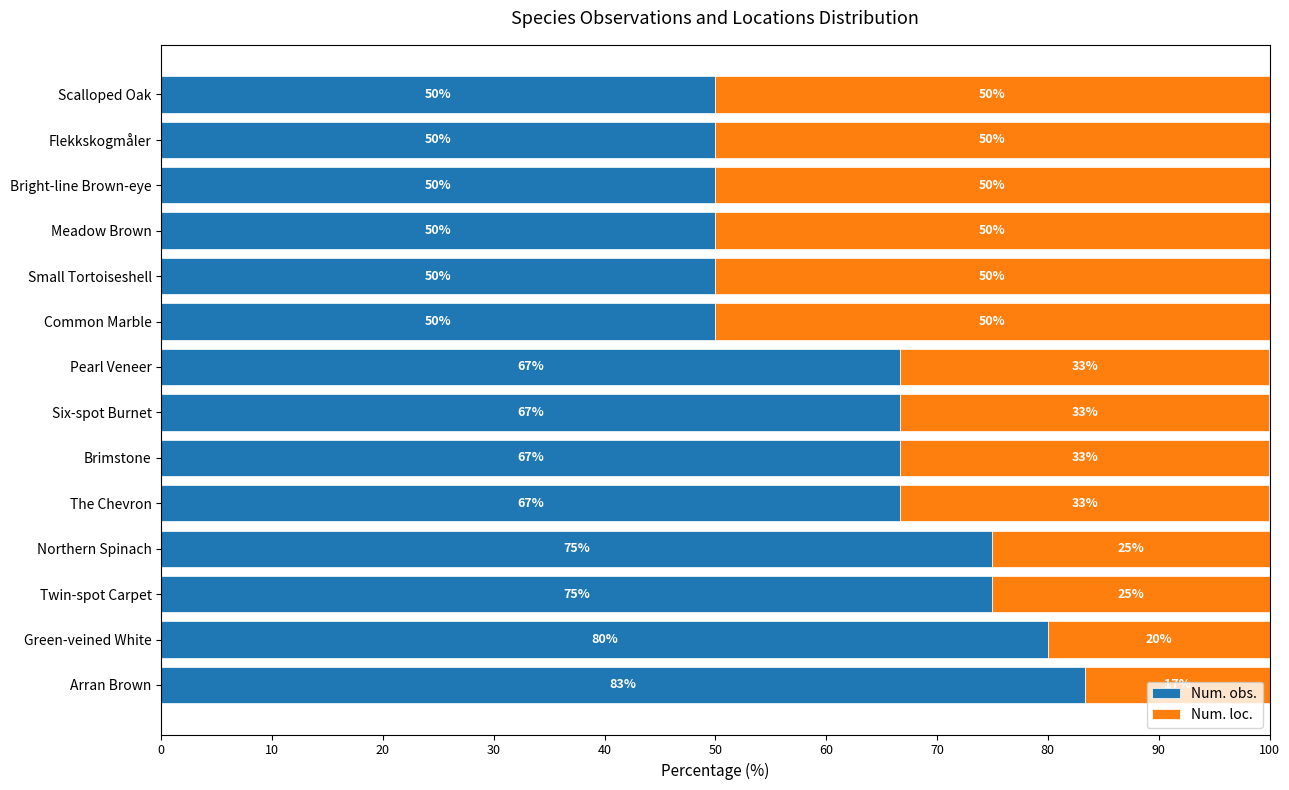

Count the Num. obs. values in the range 50 to 75.

12